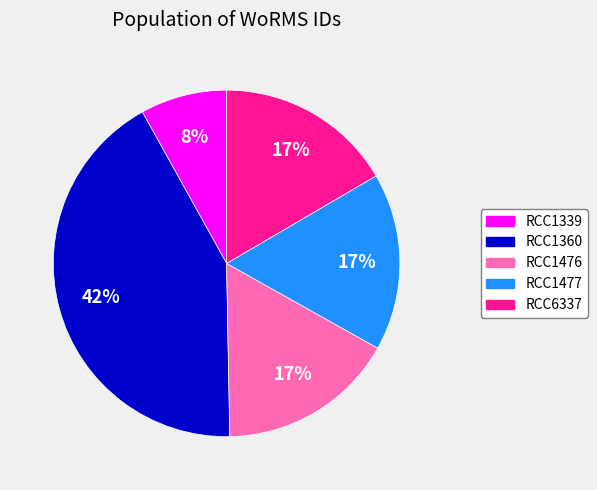

Does RCC1360 account for over 50% of the chart?

No